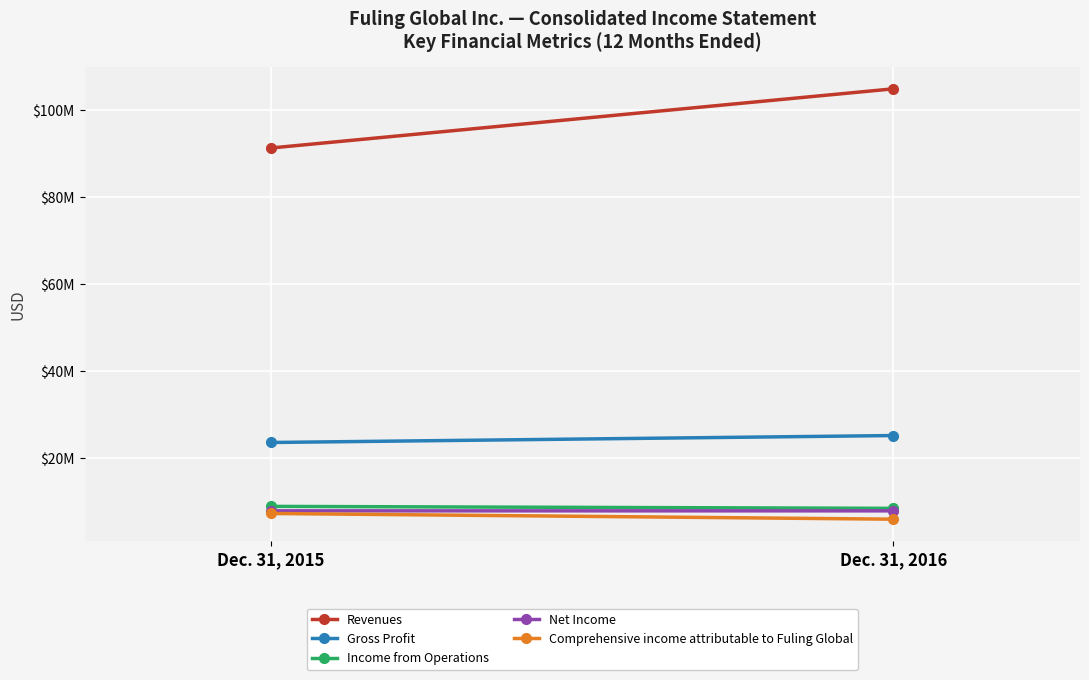

Which series has the largest total across all categories?

Revenues